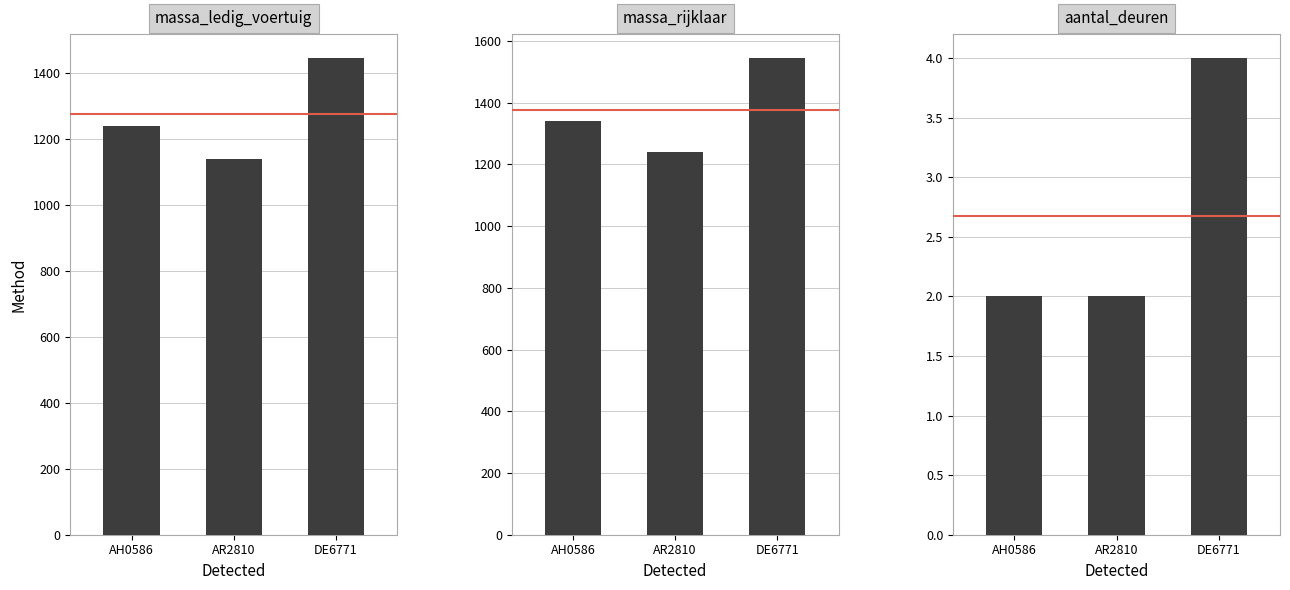

At which category is the sum across all series the highest?

DE6771